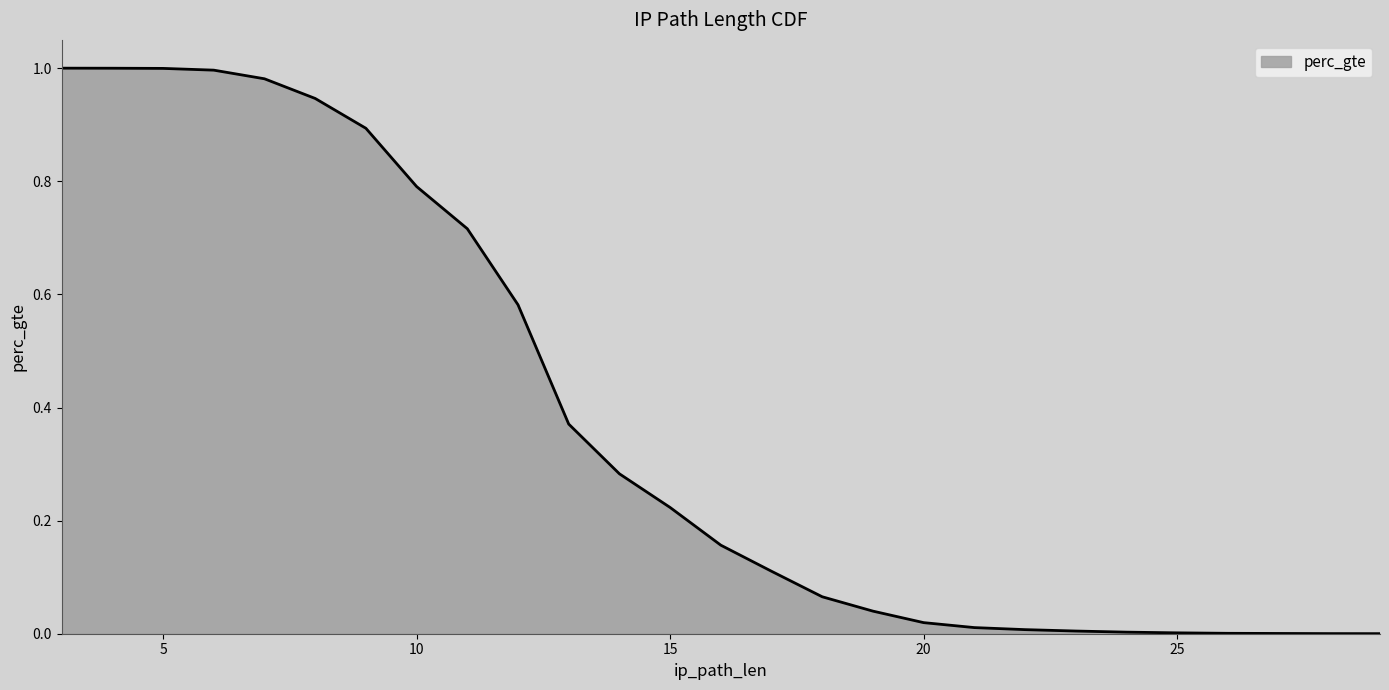

Is it true that the value at 7 is 0.6?

False